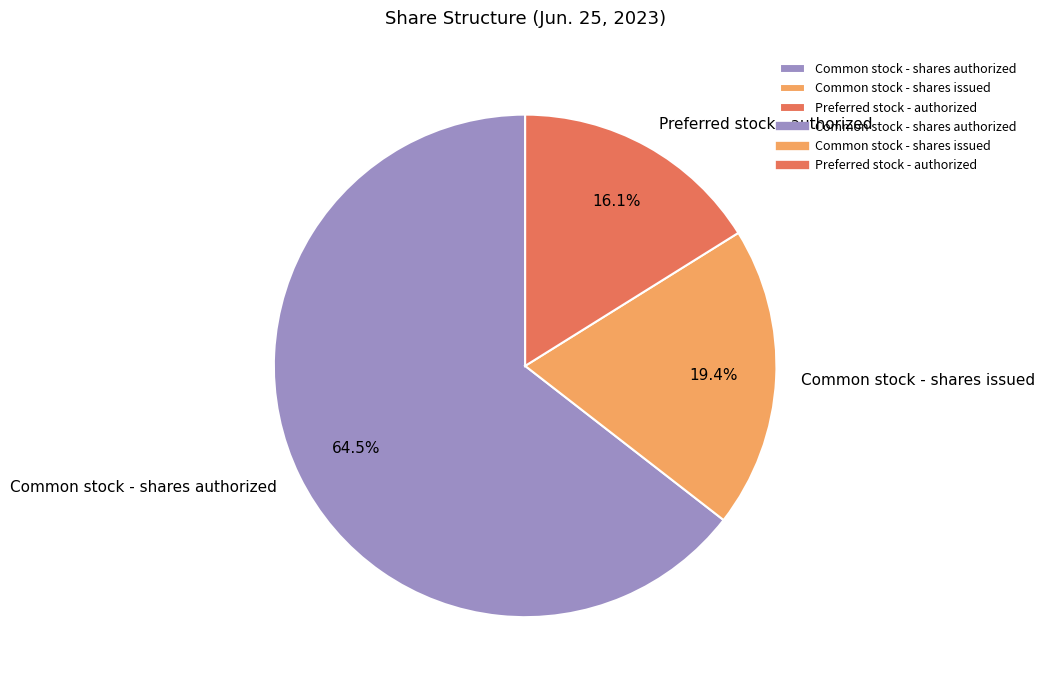

Between Preferred stock - authorized and Common stock - shares issued, which is larger?

Common stock - shares issued